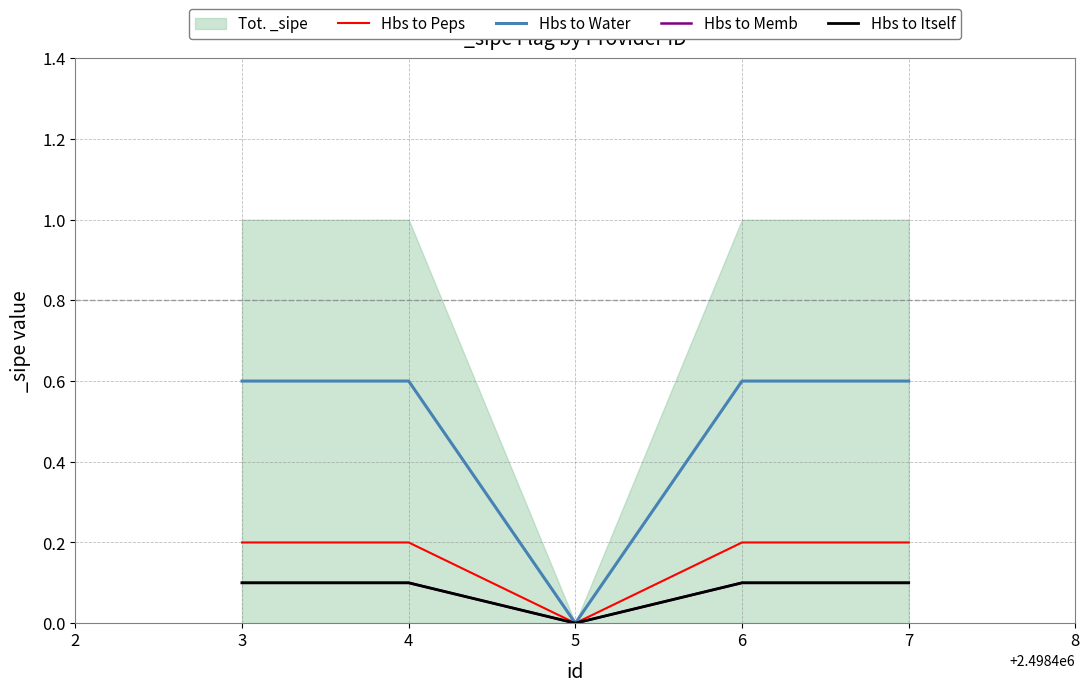

True or false: Hbs to Water and Hbs to Itself cross at least once.

False